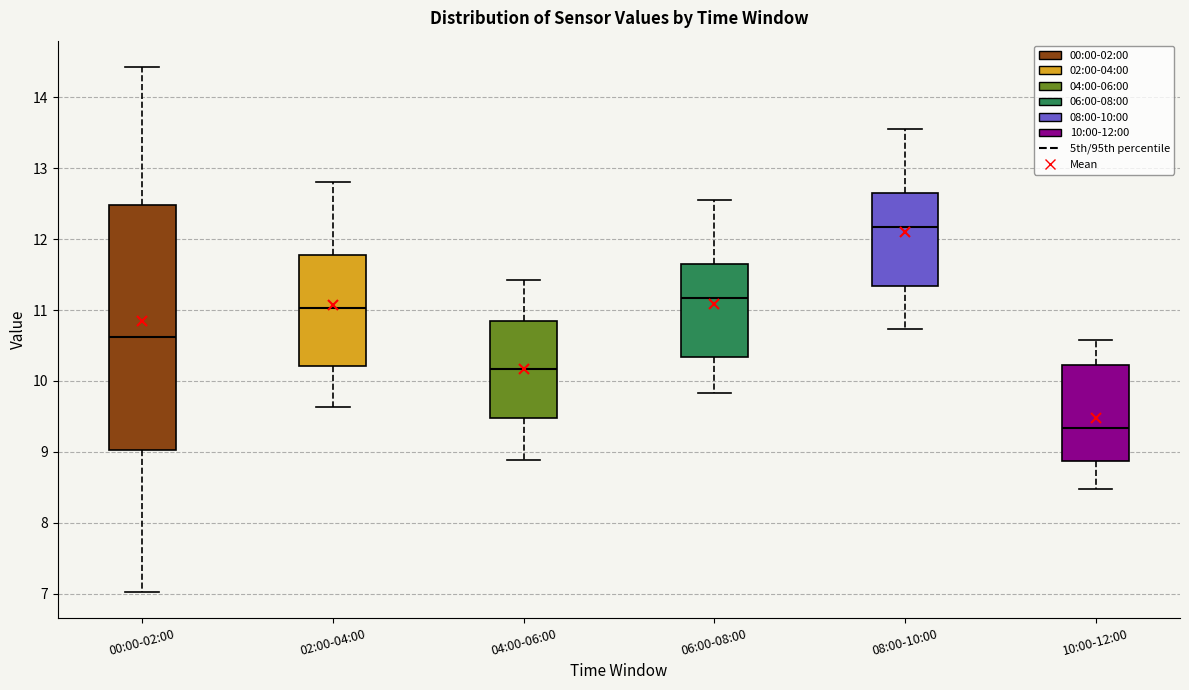

Reading left to right, transcribe this box plot: for each box, give where its median line is, the range the box spans, and where its two whiskers end, as read against the y-axis. The values are not printed on the chart, so give them approximately, as read against the axis.

00:00-02:00: median 10.6, box 9.0 to 12.5, whiskers 7.0 to 14.4
02:00-04:00: median 11.0, box 10.2 to 11.8, whiskers 9.6 to 12.8
04:00-06:00: median 10.2, box 9.5 to 10.8, whiskers 8.9 to 11.4
06:00-08:00: median 11.2, box 10.3 to 11.7, whiskers 9.8 to 12.6
08:00-10:00: median 12.2, box 11.3 to 12.7, whiskers 10.7 to 13.6
10:00-12:00: median 9.3, box 8.9 to 10.2, whiskers 8.5 to 10.6